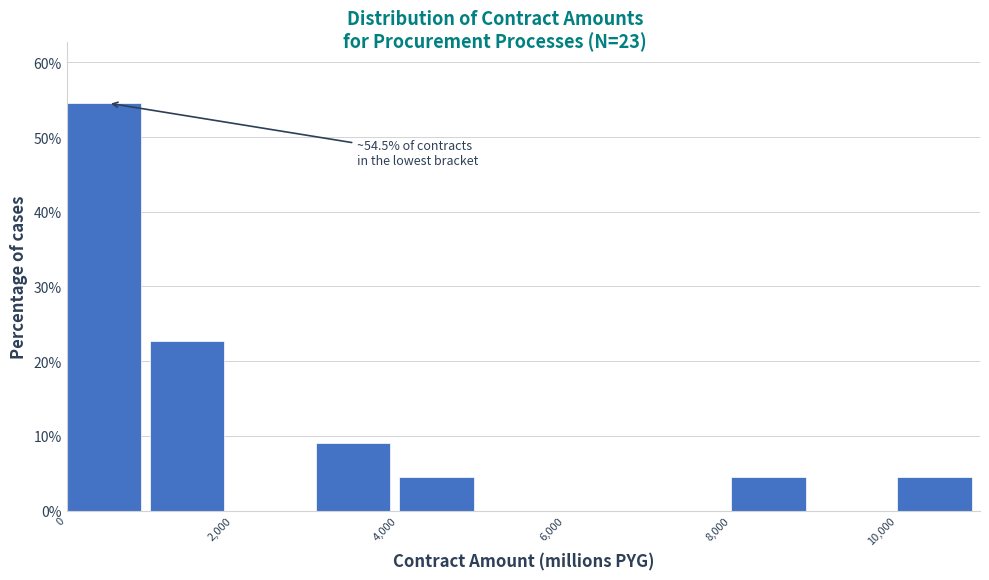

Which range on the x-axis has the tallest bar?

0 to 1000